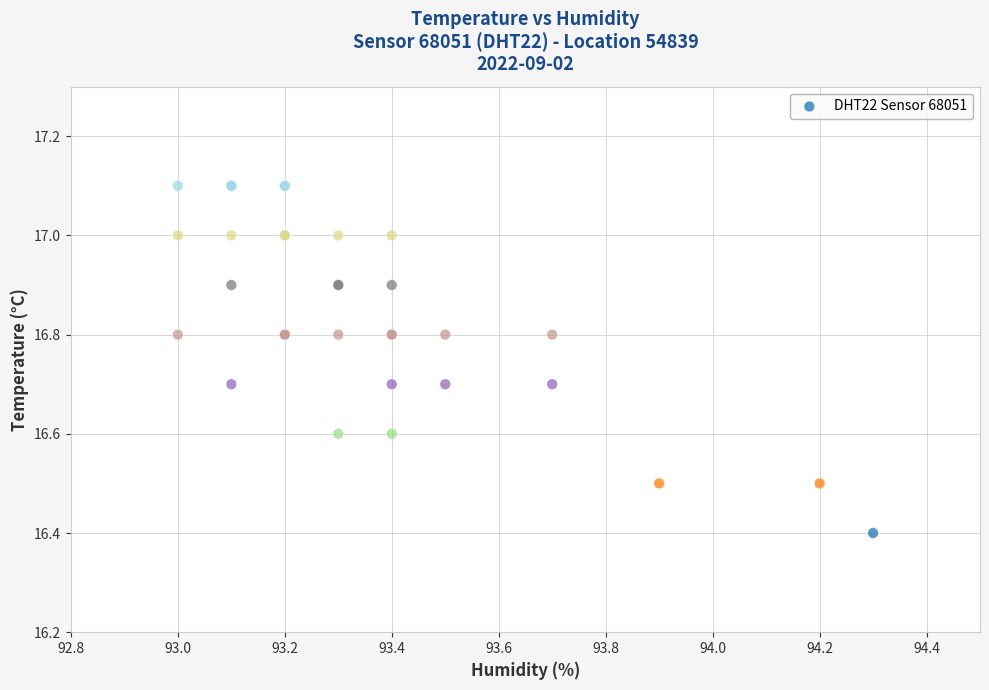

What Y value in the scatter plot is closest to 16?

16.4